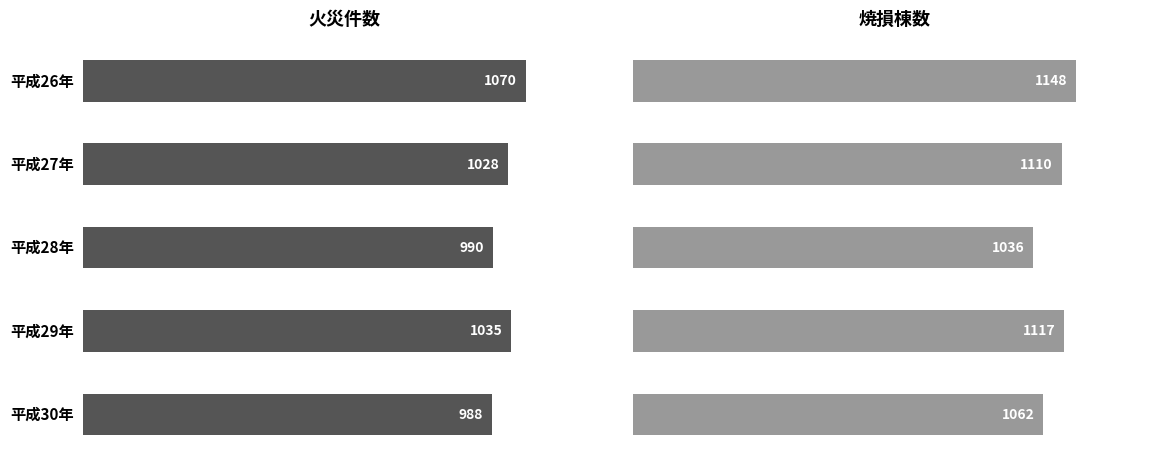

What is the sum of all 火災件数 values?

5111